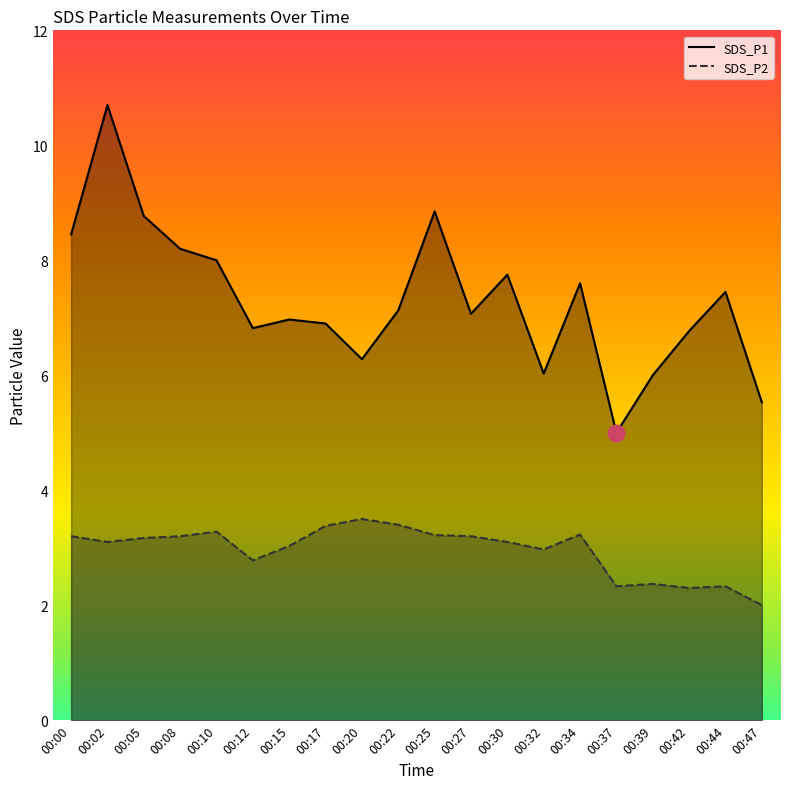

Reading left to right, list all the values displayed in this chart.

SDS_P1: 00:00=8.4	00:02=10.7	00:05=8.8	00:08=8.2	00:10=8.0	00:12=6.8	00:15=7.0	00:17=6.9	00:20=6.3	00:22=7.1	00:25=8.8	00:27=7.1	00:30=7.8	00:32=6.0	00:34=7.6	00:37=5.0	00:39=6.0	00:42=6.8	00:44=7.5	00:47=5.5
SDS_P2: 00:00=3.2	00:02=3.1	00:05=3.2	00:08=3.2	00:10=3.3	00:12=2.8	00:15=3.0	00:17=3.4	00:20=3.5	00:22=3.4	00:25=3.2	00:27=3.2	00:30=3.1	00:32=3.0	00:34=3.2	00:37=2.3	00:39=2.4	00:42=2.3	00:44=2.3	00:47=2.0